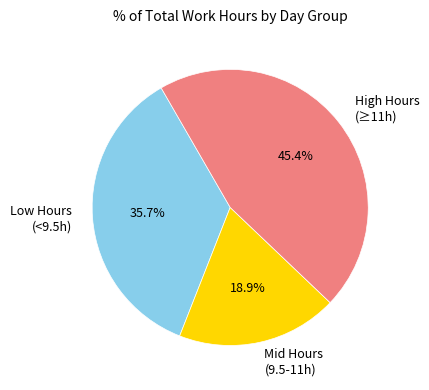

How much of the chart is everything except Low Hours (<9.5h)?

64.3%